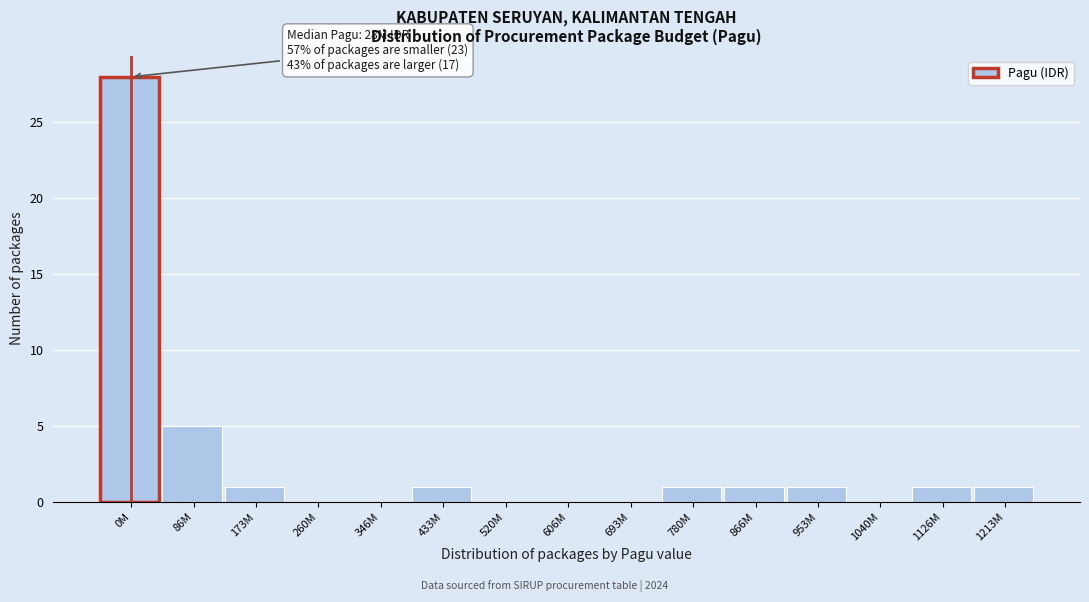

Reading right to left, transcribe all the data shown in this chart.

1213M=1	1126M=1	1040M=0	953M=1	866M=1	780M=1	693M=0	606M=0	520M=0	433M=1	346M=0	260M=0	173M=1	86M=5	0M=28